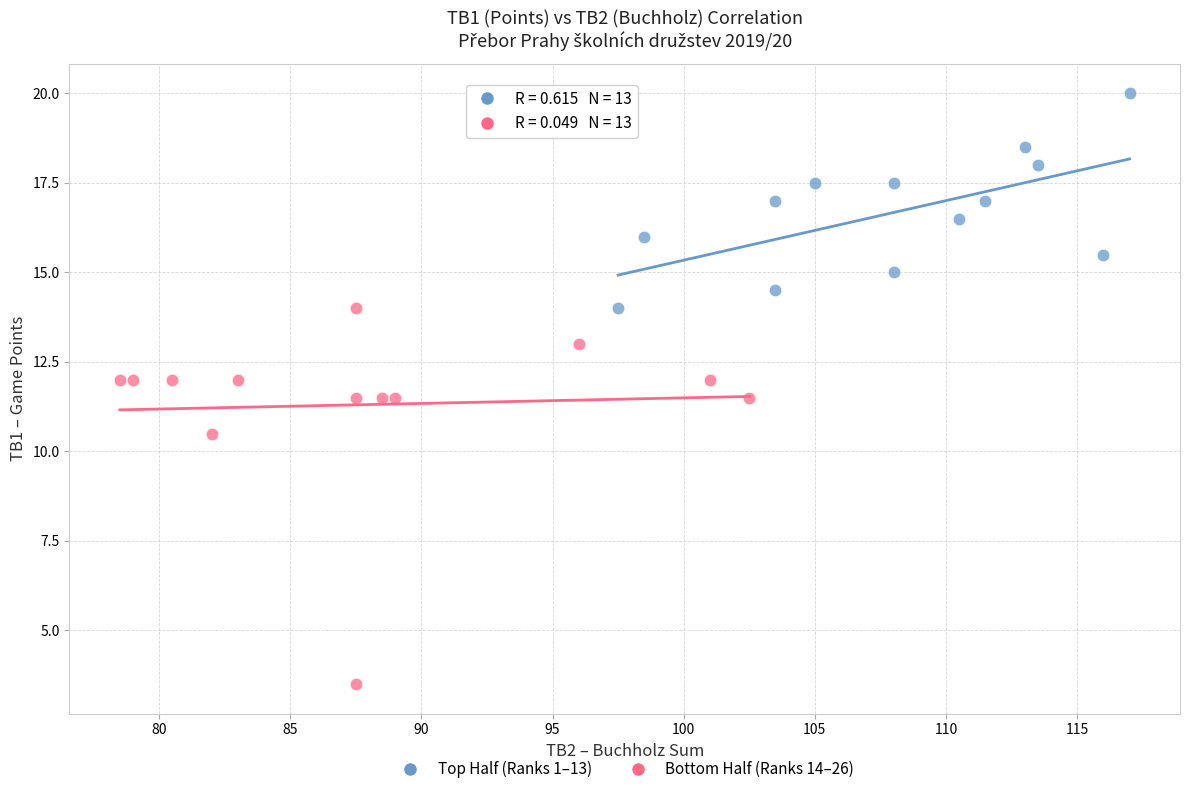

Which series contains the highest Y value?

Top Half (Ranks 1–13)